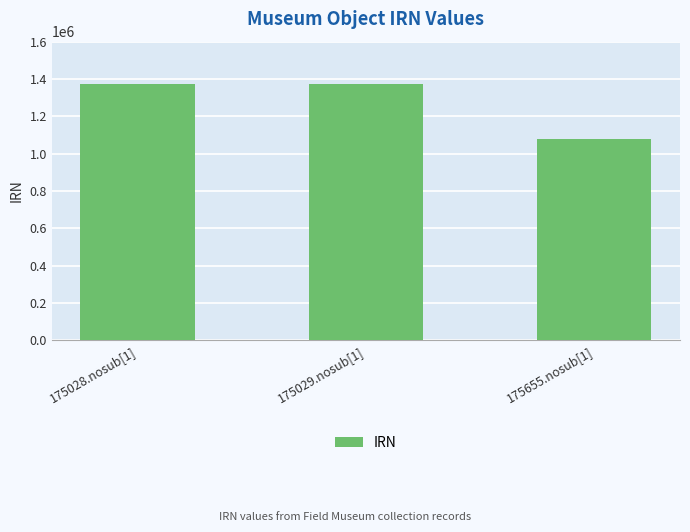

What is the minimum value shown in the chart?

1078534